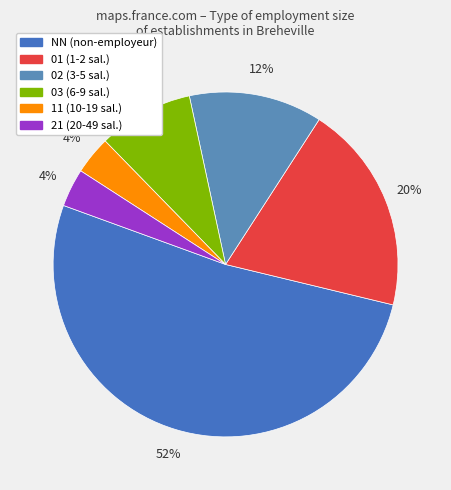

Does any single category account for the majority?

Yes